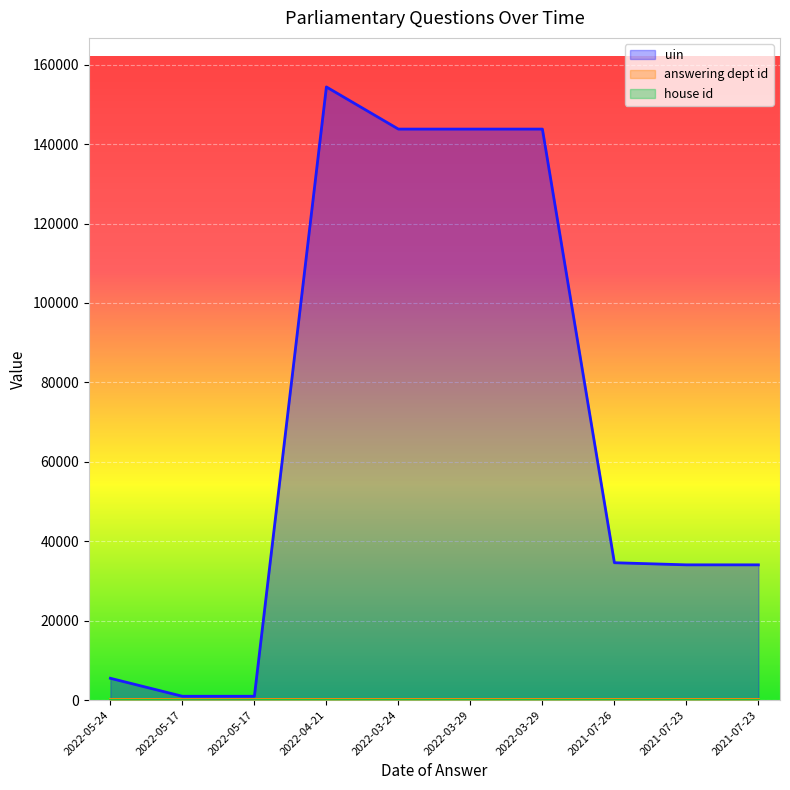

True or false: answering dept id has a value of 201 at 2022-05-24.

True